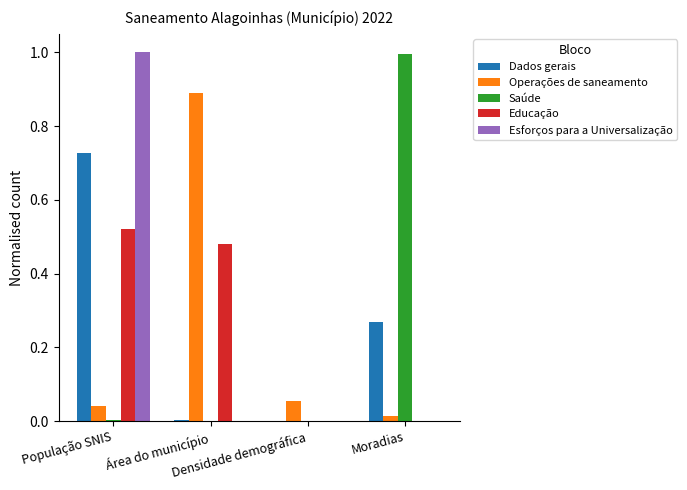

What is the maximum value shown in the chart?

1.0